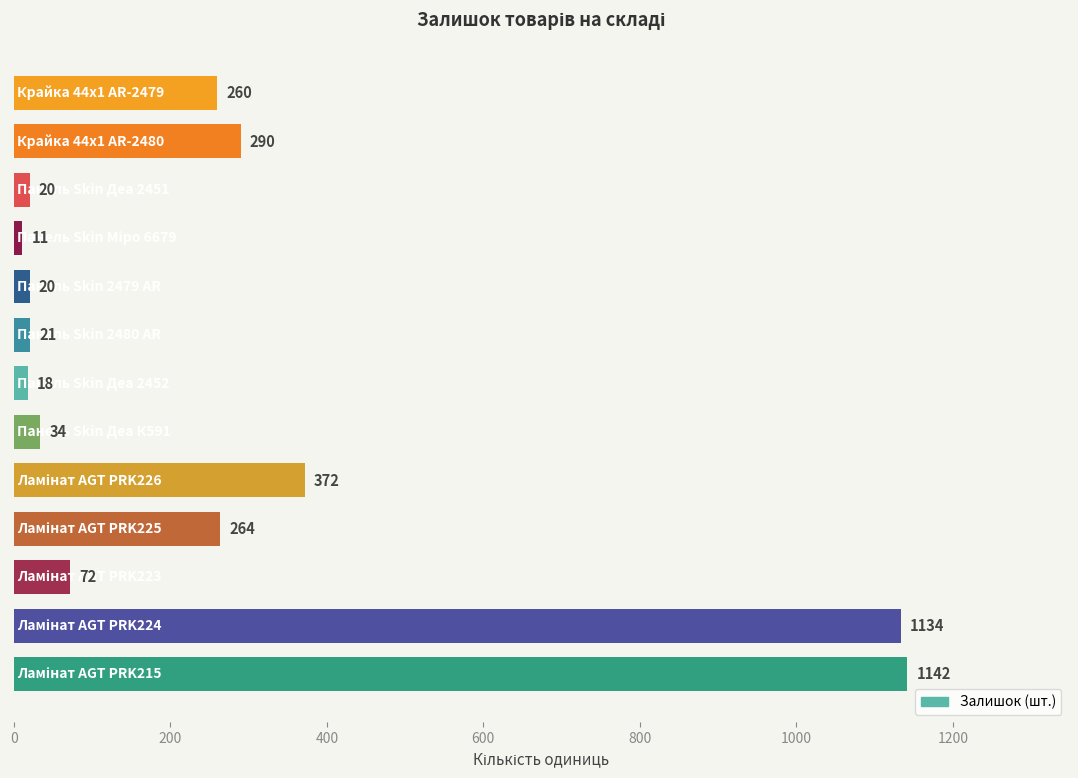

What is the difference between the second highest and second lowest values?

1116